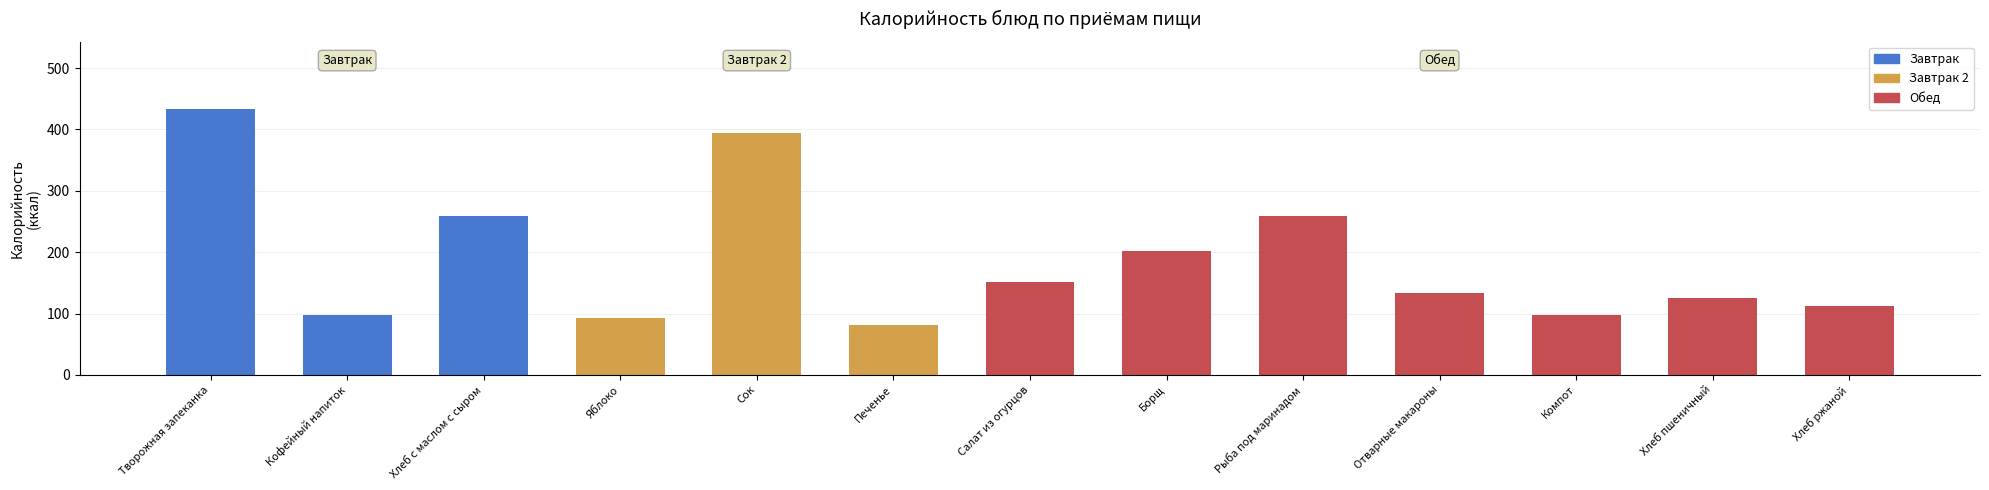

What is the ratio of the value at Борщ to the value at Творожная запеканка?

0.5